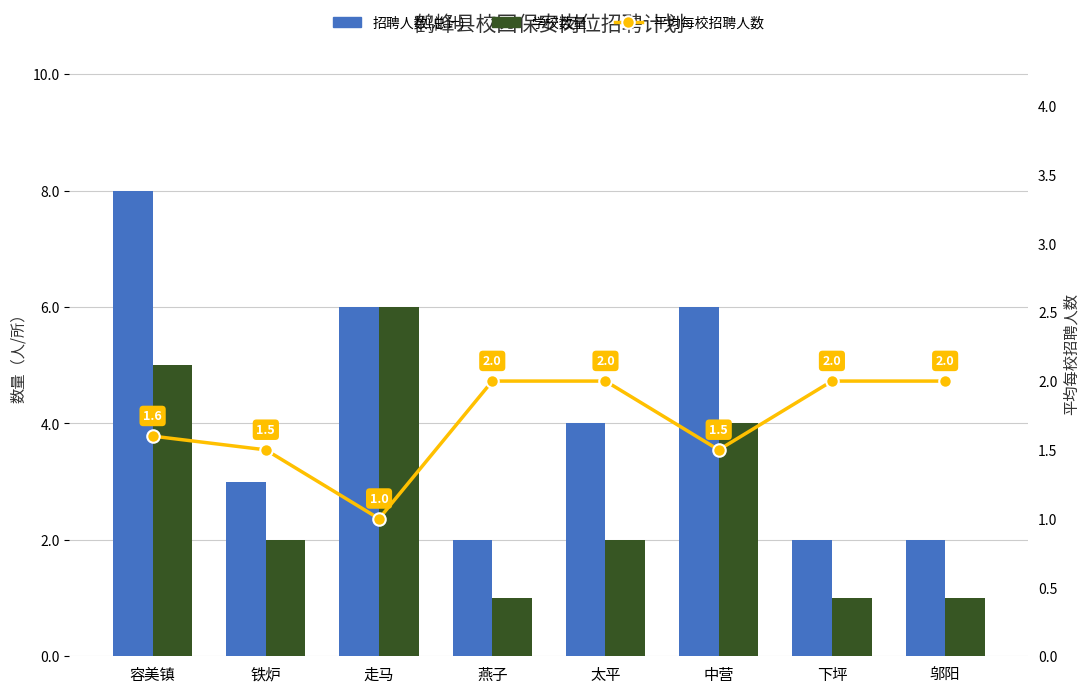

Where does the 学校数量 series first go above 2?

容美镇